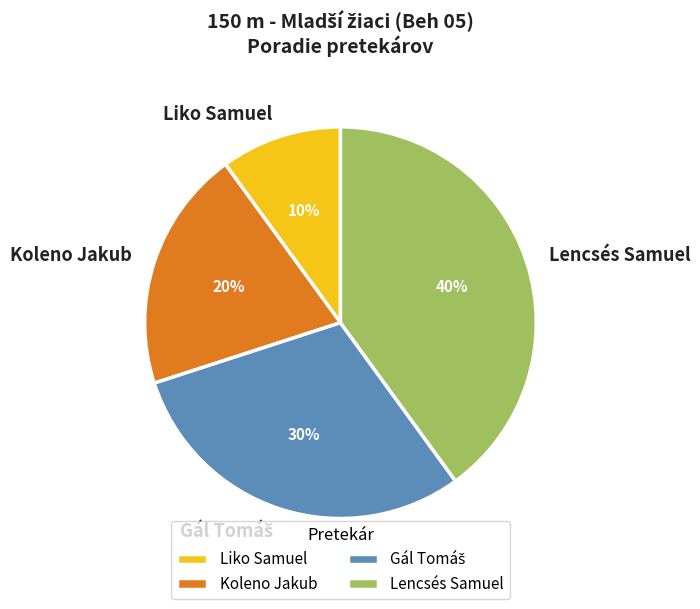

The Koleno Jakub slice represents 35% of the pie. True or false?

False